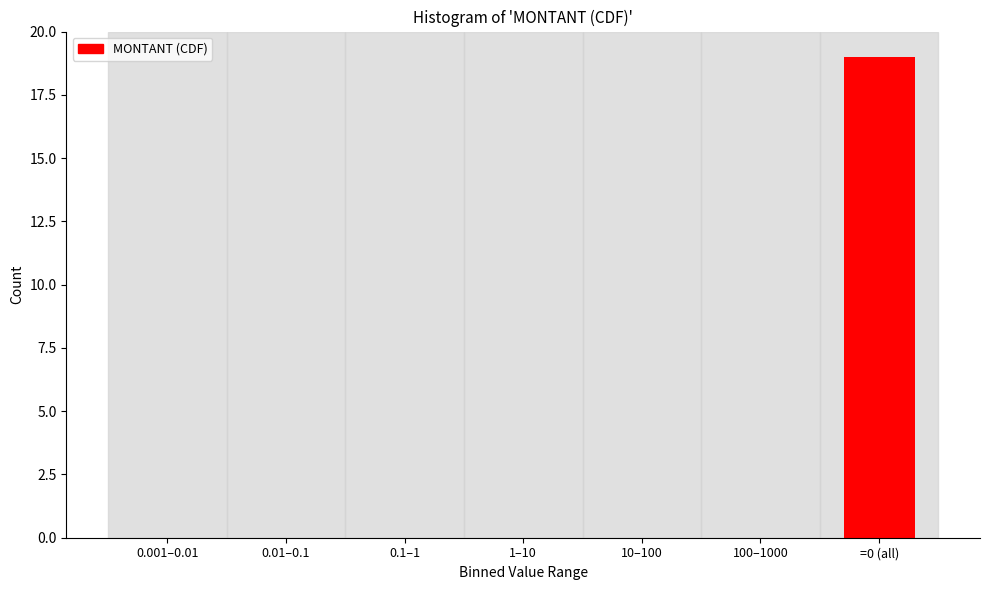

Reading right to left, what are all the values shown in this chart?

=0 (all)=19	100–1000=0	10–100=0	1–10=0	0.1–1=0	0.01–0.1=0	0.001–0.01=0